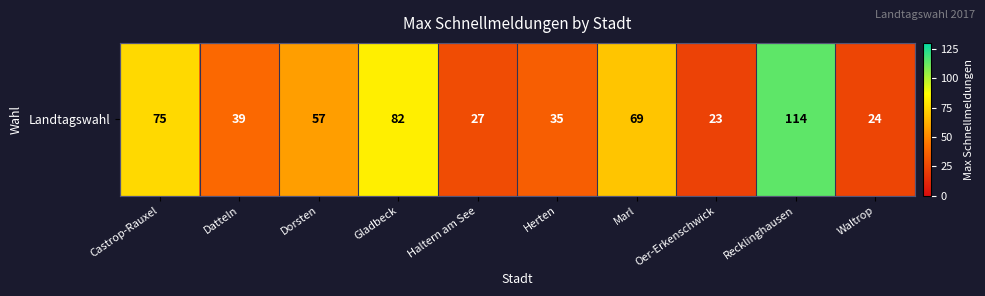

At which label is the value closest to 68?

Marl